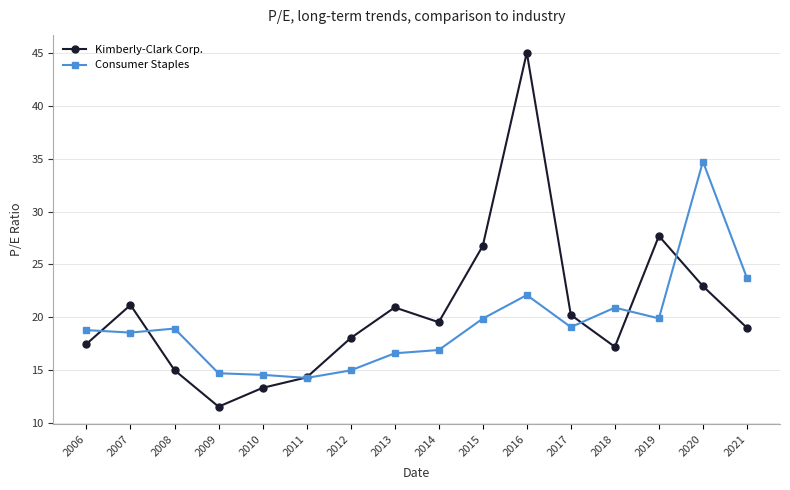

How many intersections are there between Kimberly-Clark Corp. and Consumer Staples?

6